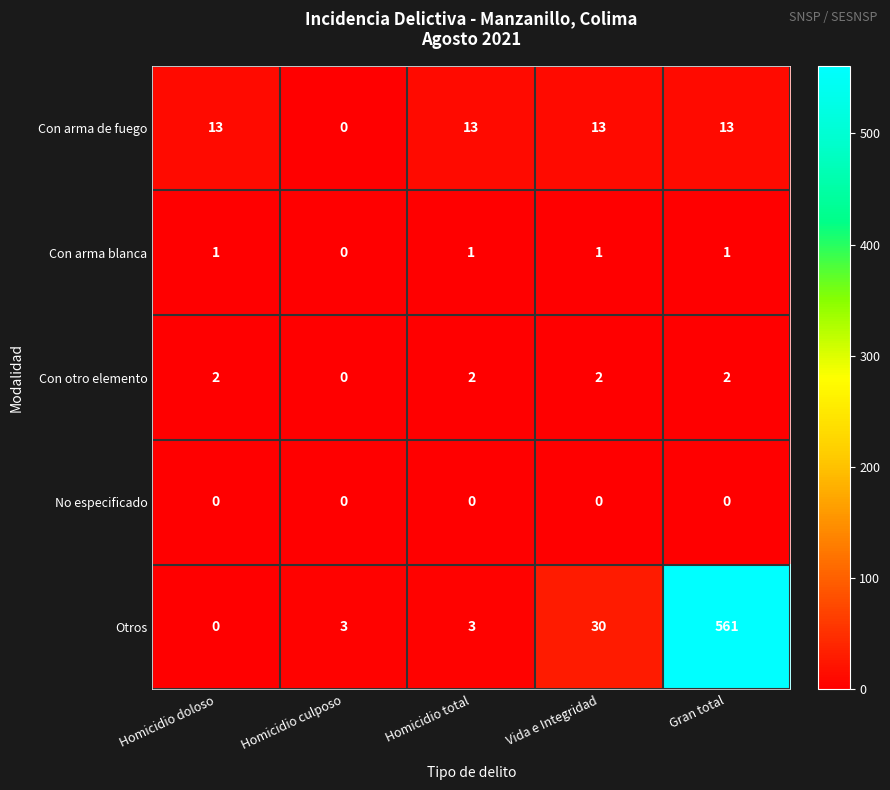

What is the difference between the maximum and second lowest values in the Otros series?

558